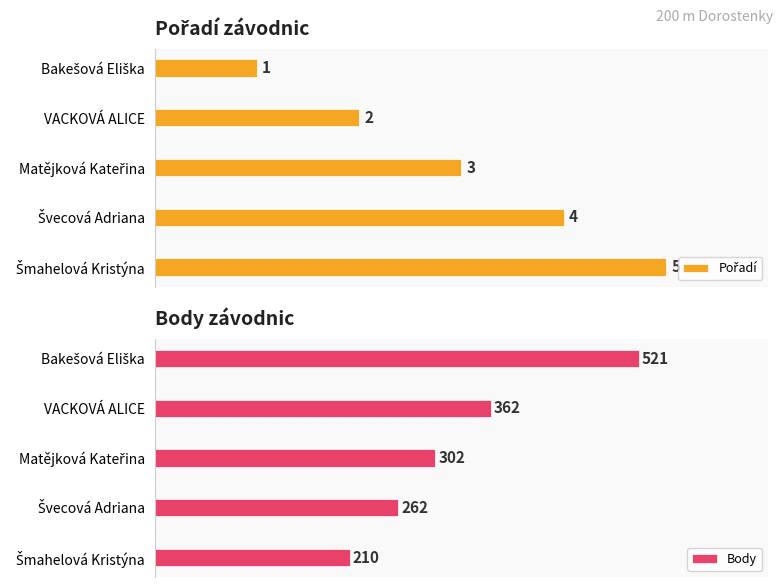

At how many categories does at least one series exceed 201?

5